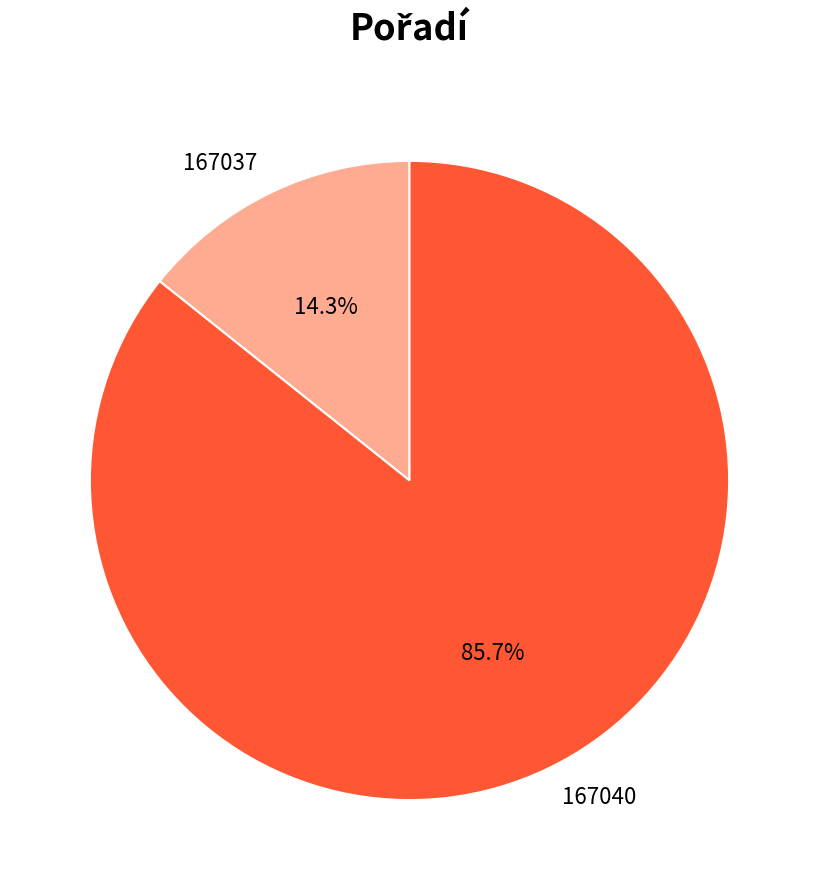

Combined, what portion of the pie is 167040 and 167037?

100.0%